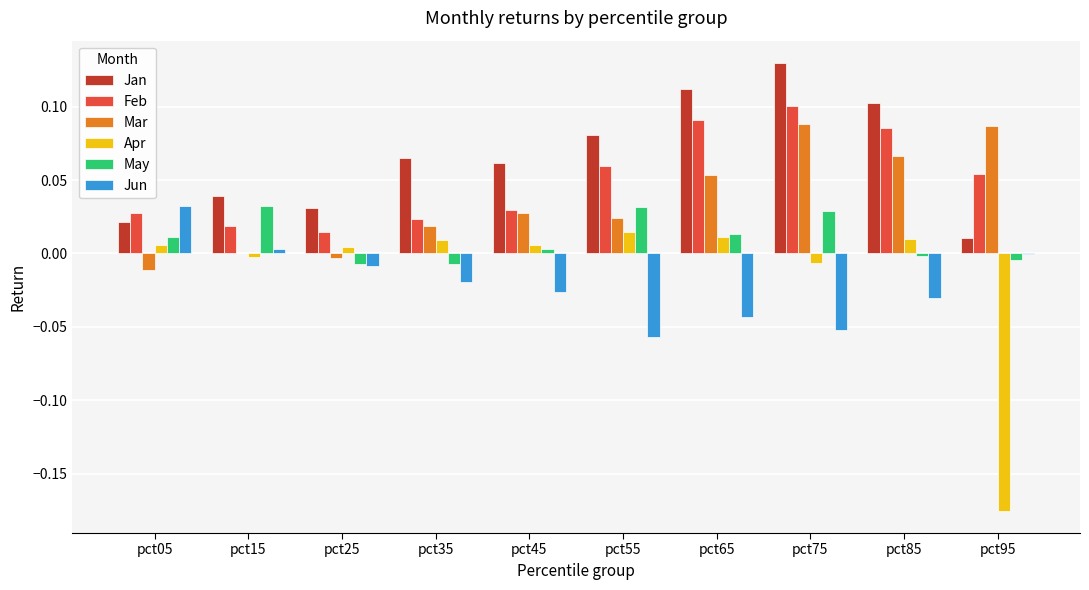

Which series has the largest total across all categories?

Jan